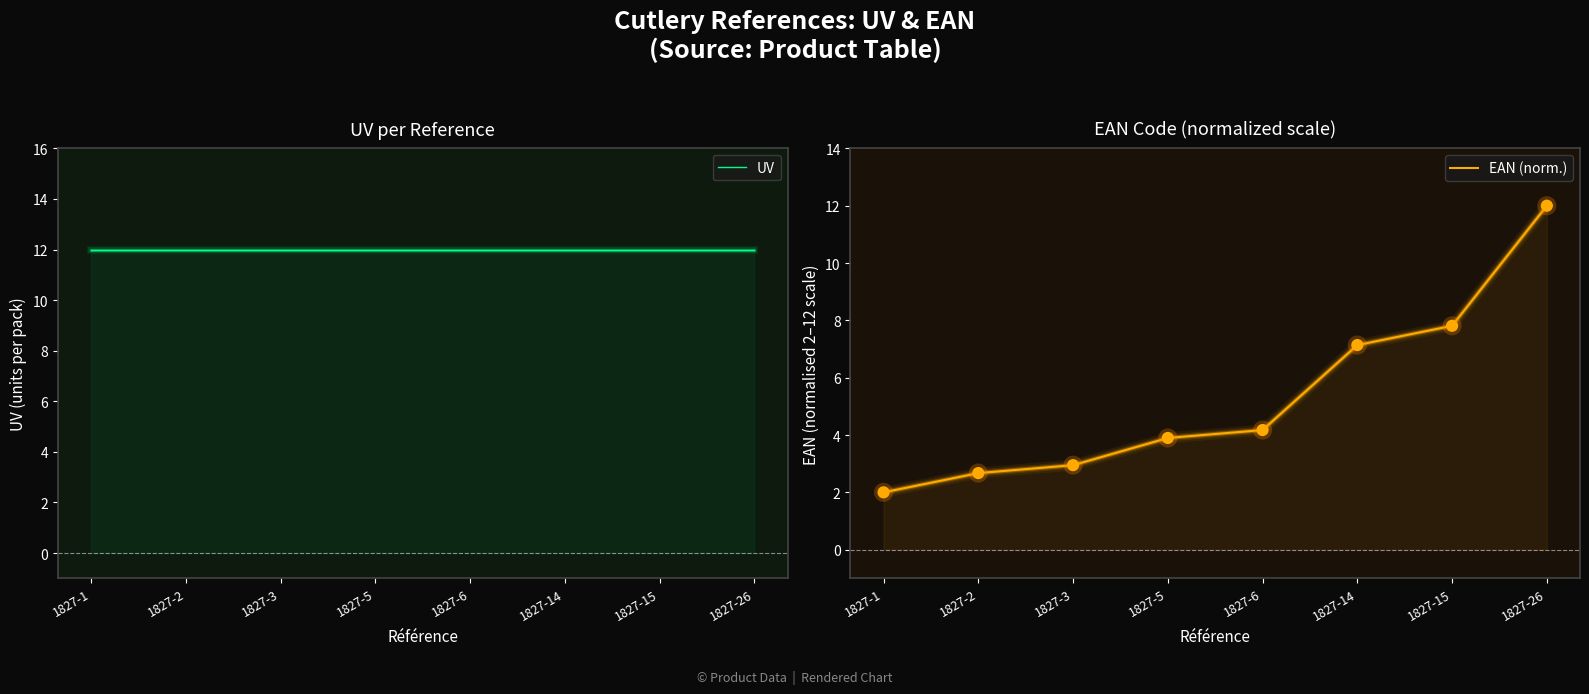

Which series has the largest total across all categories?

UV